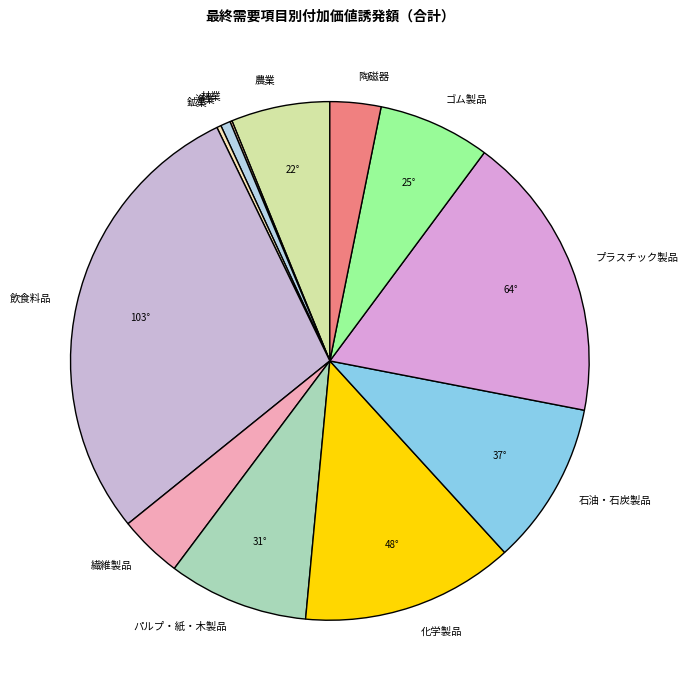

Which slice is the largest?

飲食料品